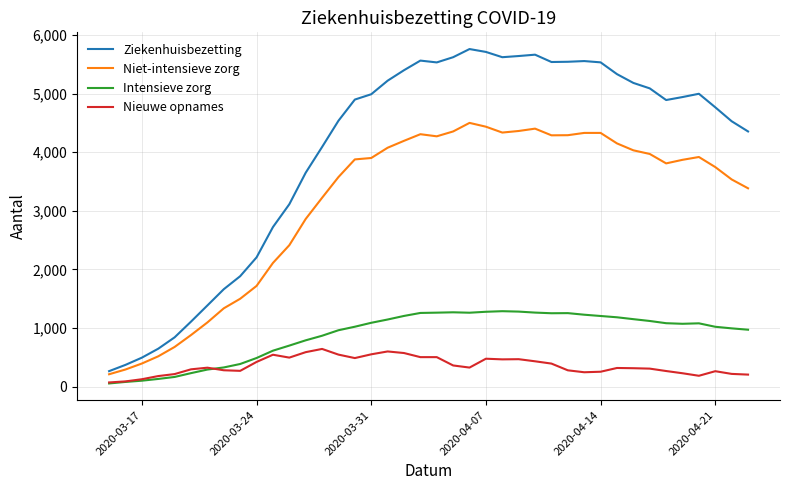

What is the minimum value shown in the chart?

53